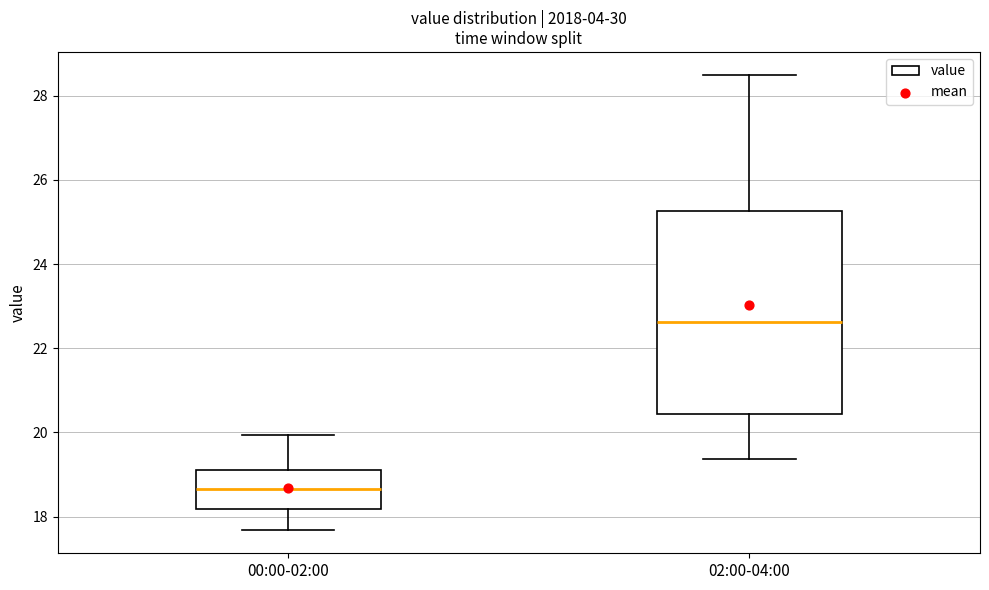

Which box has the lowest median line?

00:00-02:00